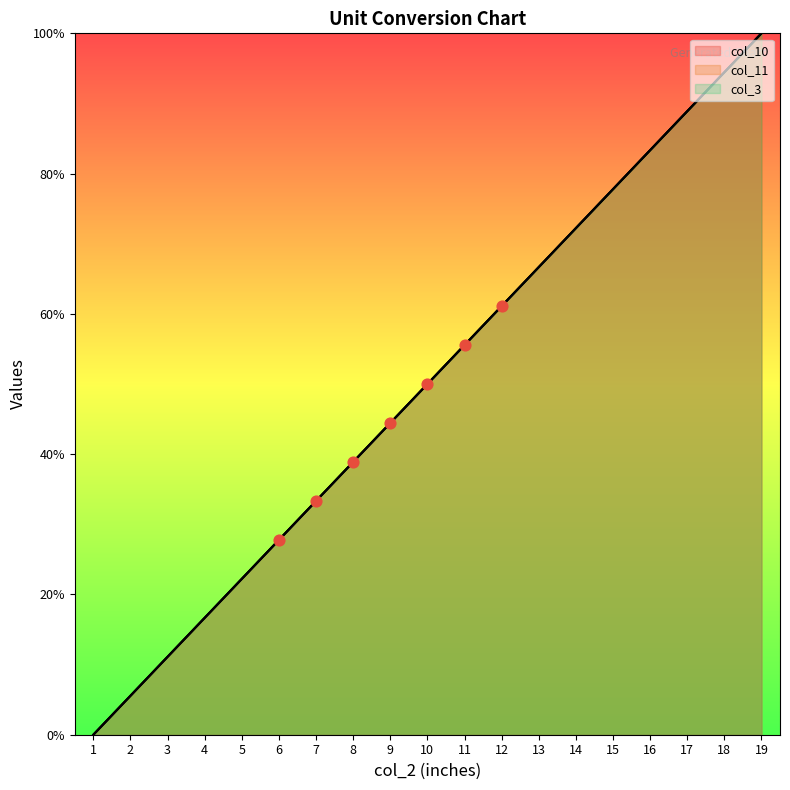

Which series reaches the minimum Y coordinate?

col_10